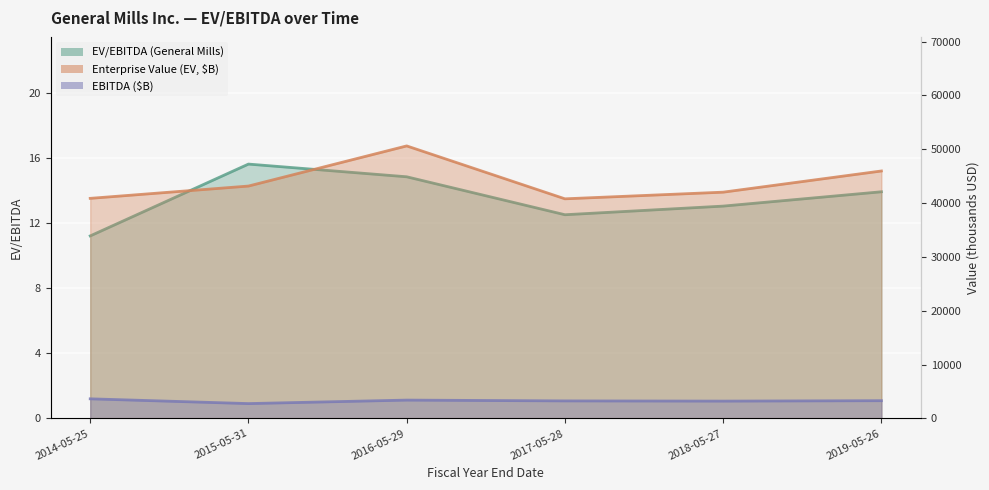

What is the change in value from 2015-05-31 to 2019-05-26?

-1.7